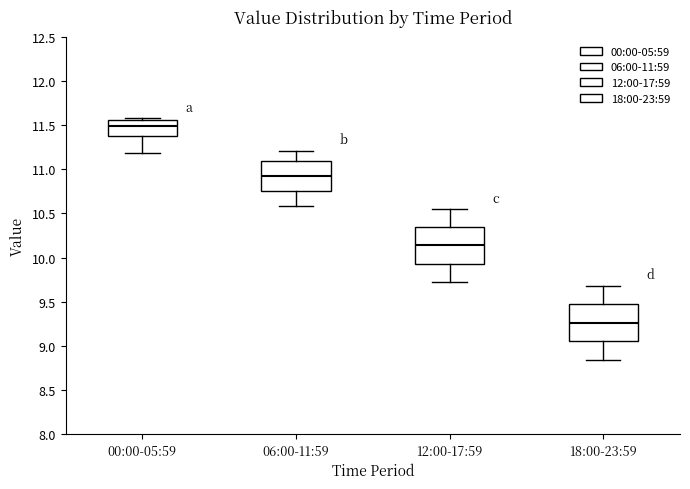

Which box has the highest median line?

00:00-05:59